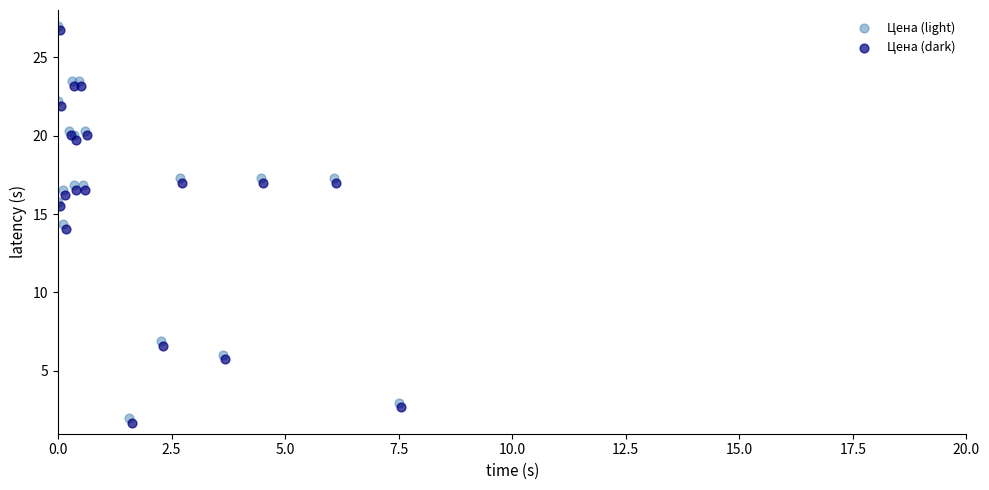

Which series contains the highest Y value?

Цена (light)